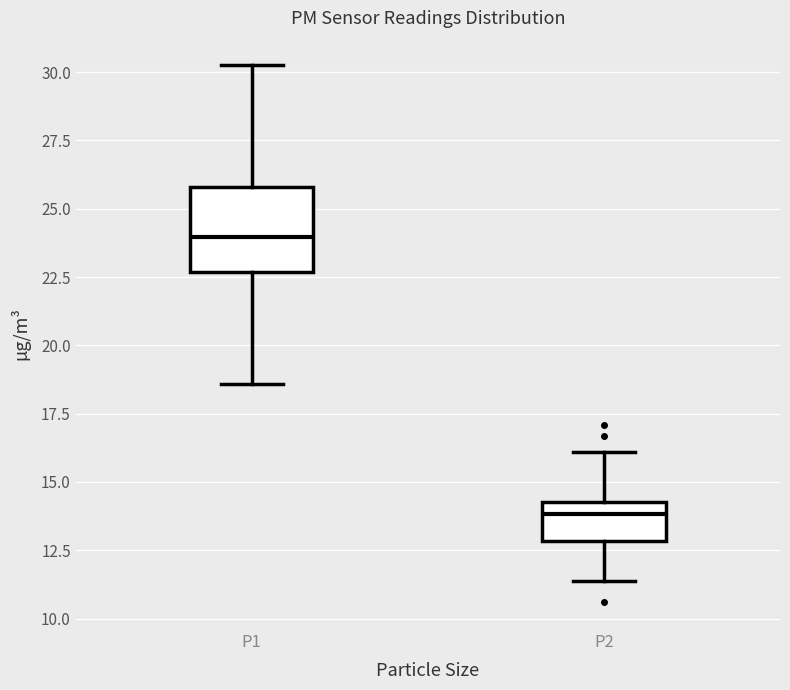

Reading left to right, read every box against the y-axis: the position of its median line, the range the box covers, and the ends of its whiskers. The values are not printed on the chart, so give them approximately, as read against the axis.

P1: median 24.0, box 22.5 to 26.0, whiskers 18.5 to 30.5
P2: median 14.0, box 13.0 to 14.5, whiskers 11.5 to 16.0